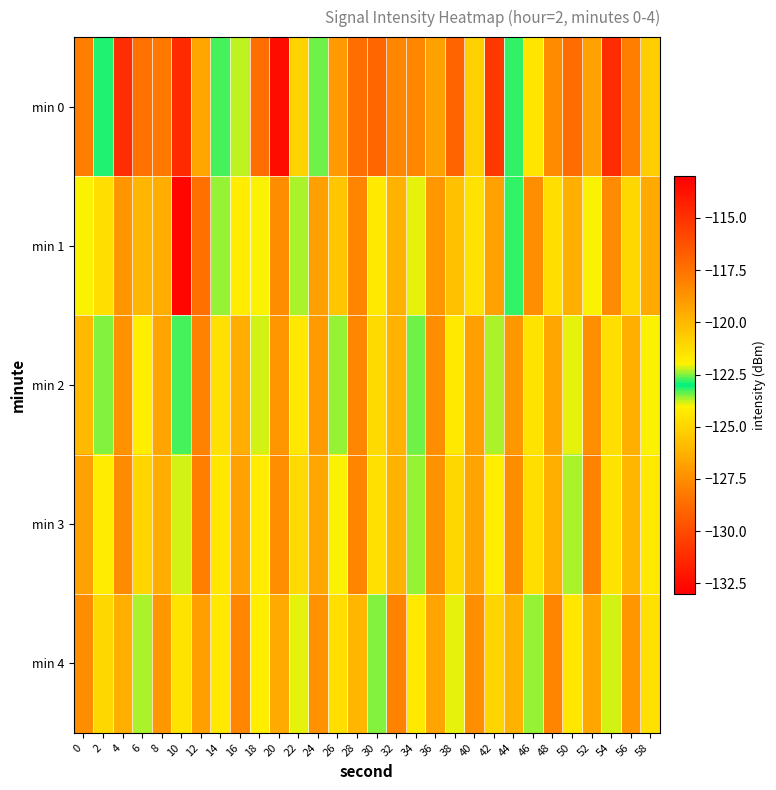

How many distinct data groups are displayed?

5